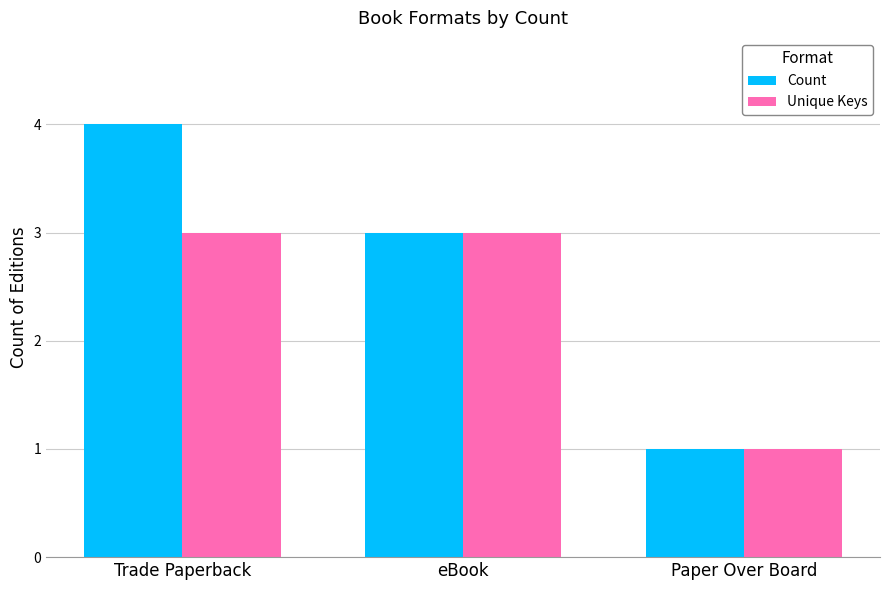

Which series has the widest spread of values?

Count